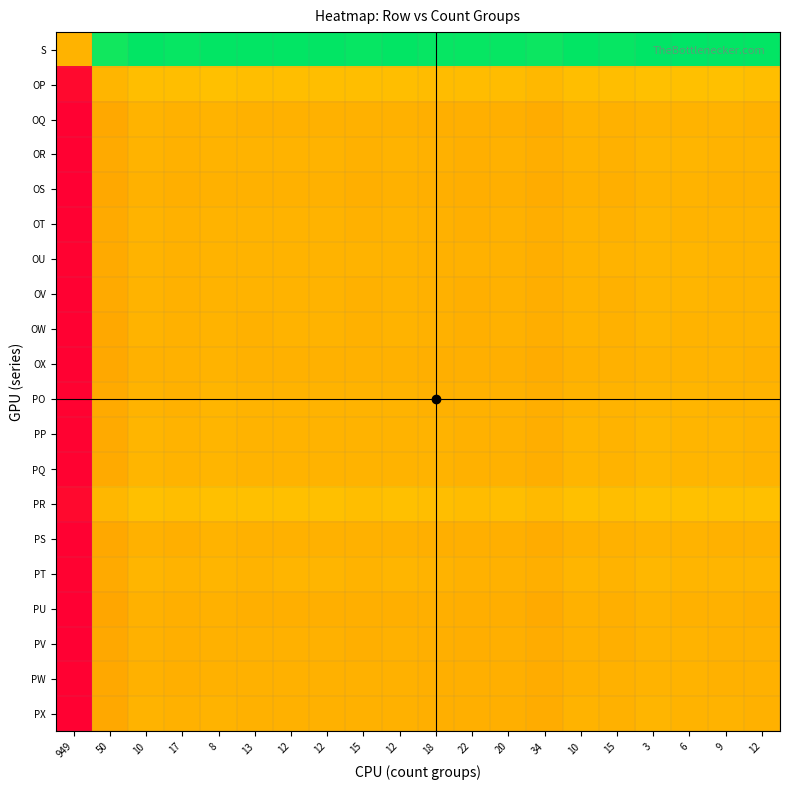

Between 9 and 18, which is larger?

9